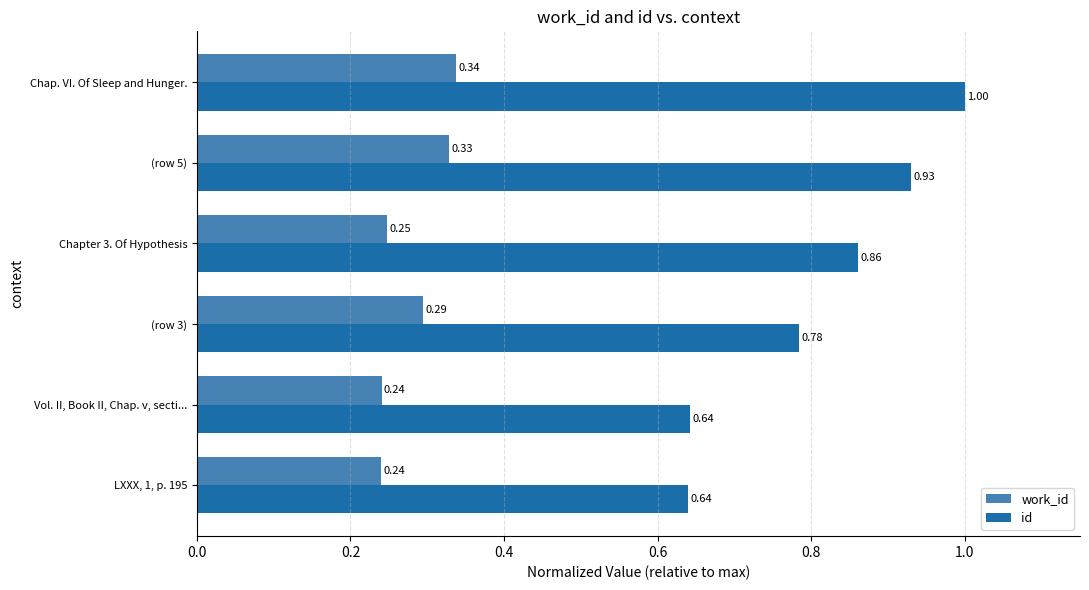

Rank the series at LXXX, 1, p. 195 from highest to lowest value.

id, work_id